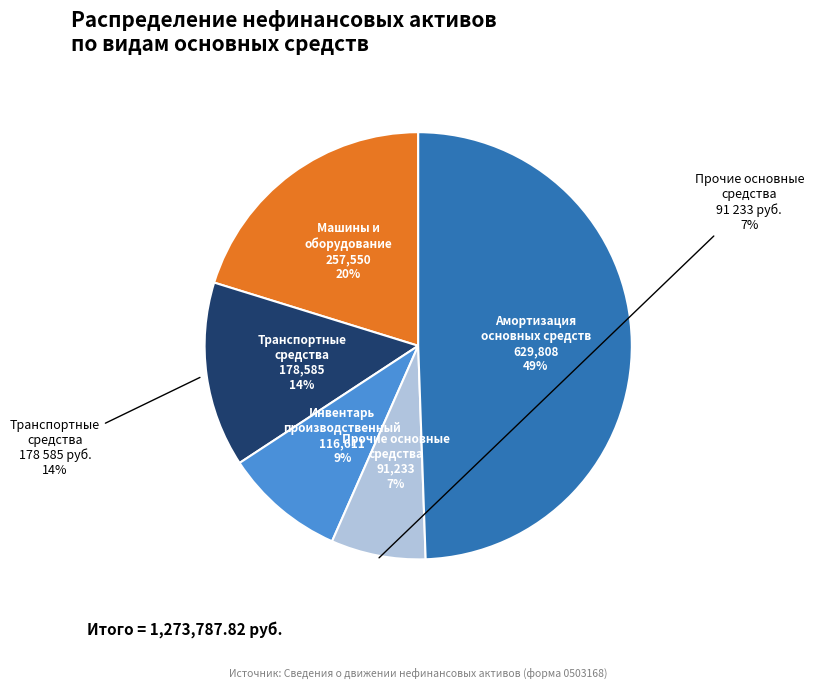

Count the number of slices in the pie.

5